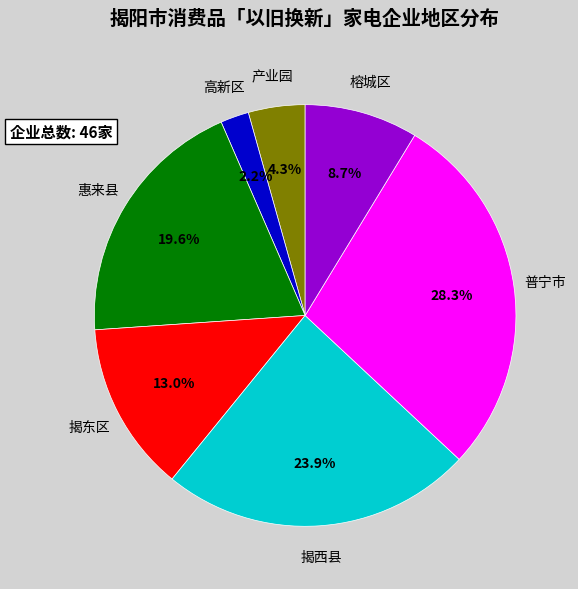

Does 普宁市 represent more than half of the total?

No